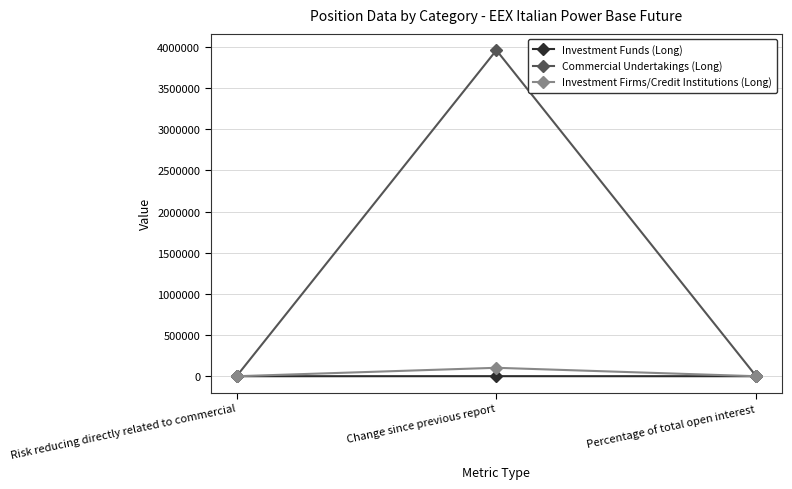

How many data points in Commercial Undertakings (Long) are above 56?

2